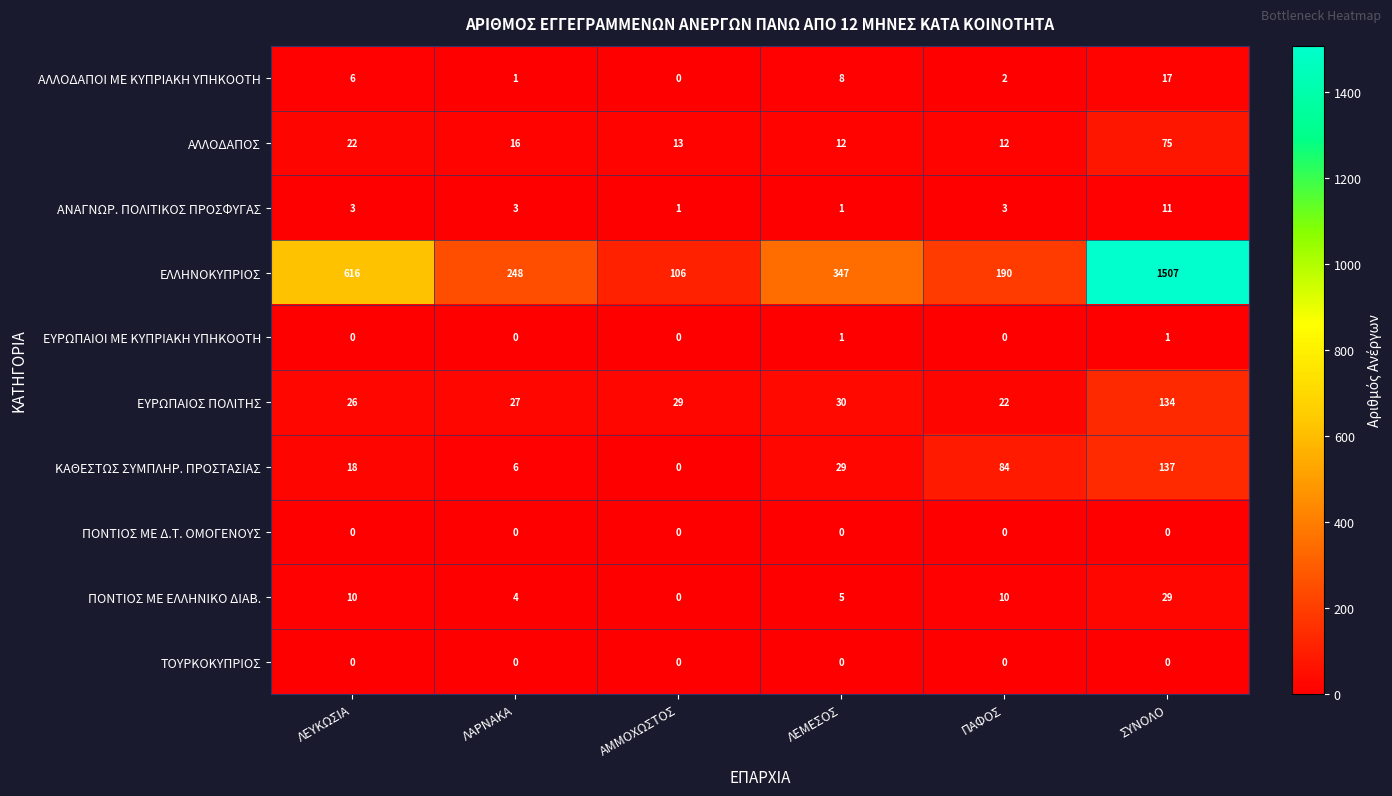

True or false: ΑΝΑΓΝΩΡ. ΠΟΛΙΤΙΚΟΣ ΠΡΟΣΦΥΓΑΣ has a value of 1 at ΛΕΜΕΣΟΣ.

True